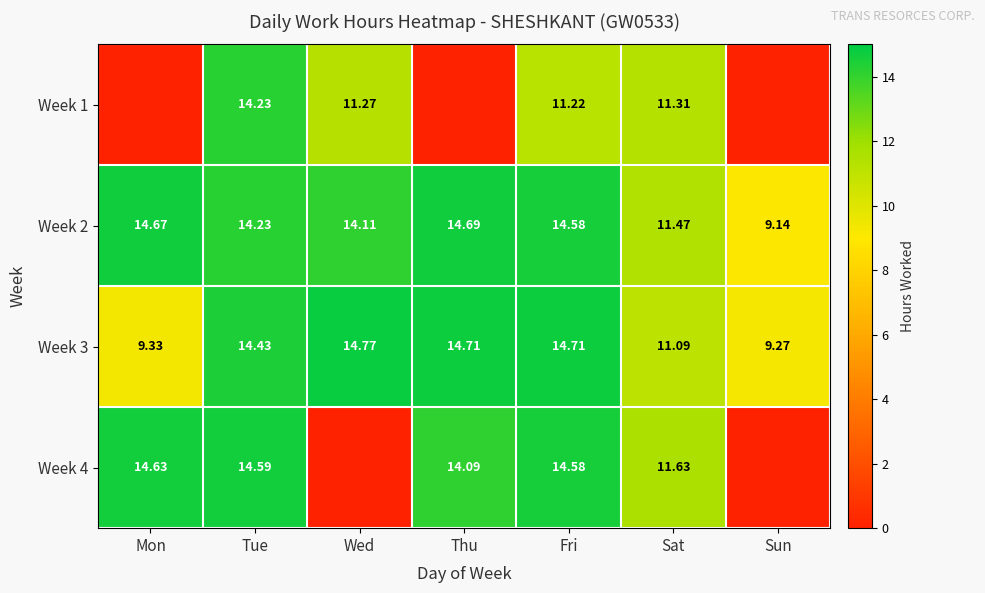

List the labels in order of Week 2 value, largest first.

Thu, Mon, Fri, Tue, Wed, Sat, Sun